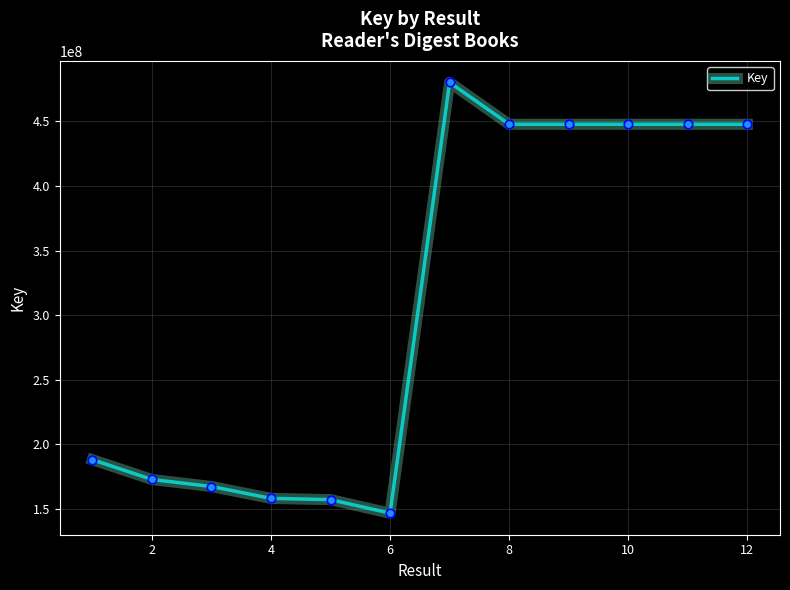

What is the difference between the maximum and minimum values?

333612143